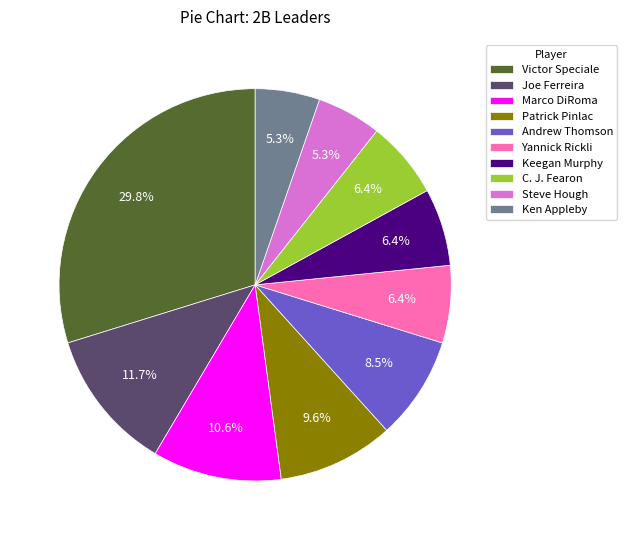

Is there any slice that represents more than half of the pie?

No